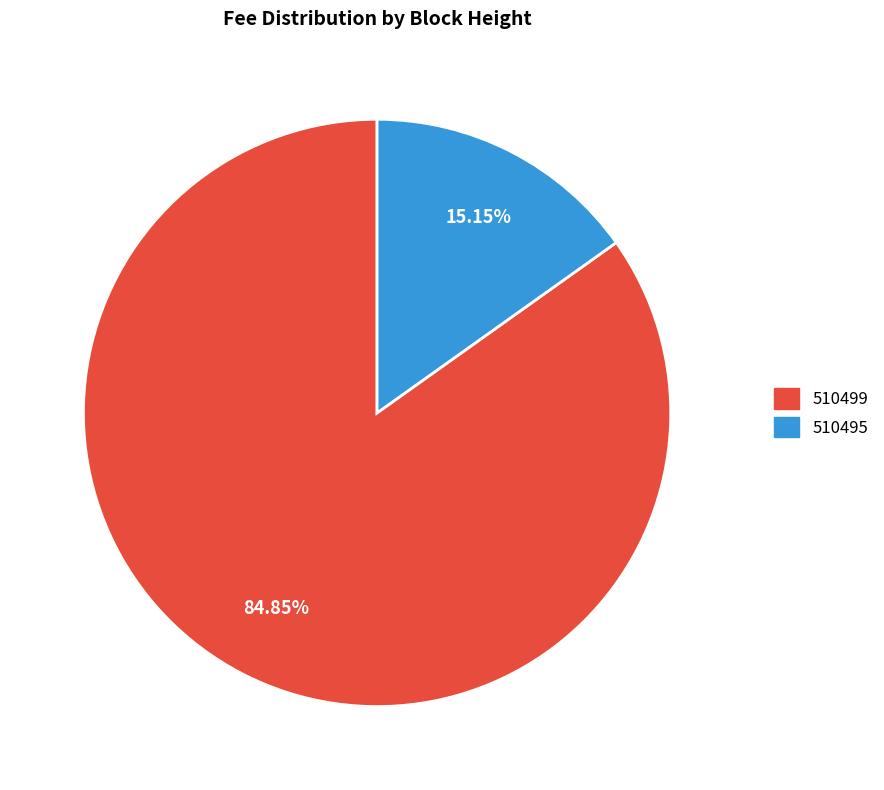

True or false: 510495 accounts for 22% of the total.

False